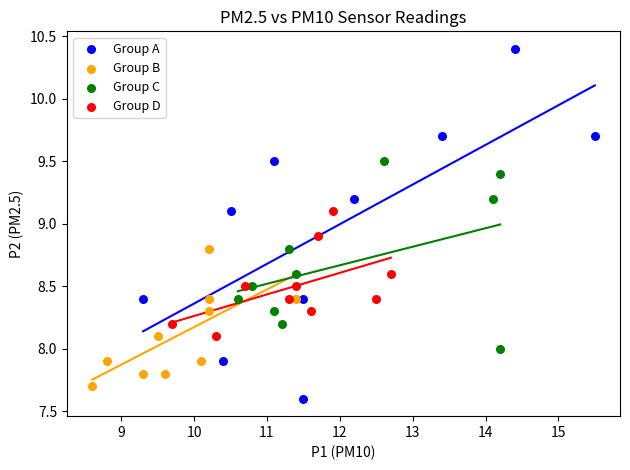

Which series has the largest Y range (max minus min)?

Group A